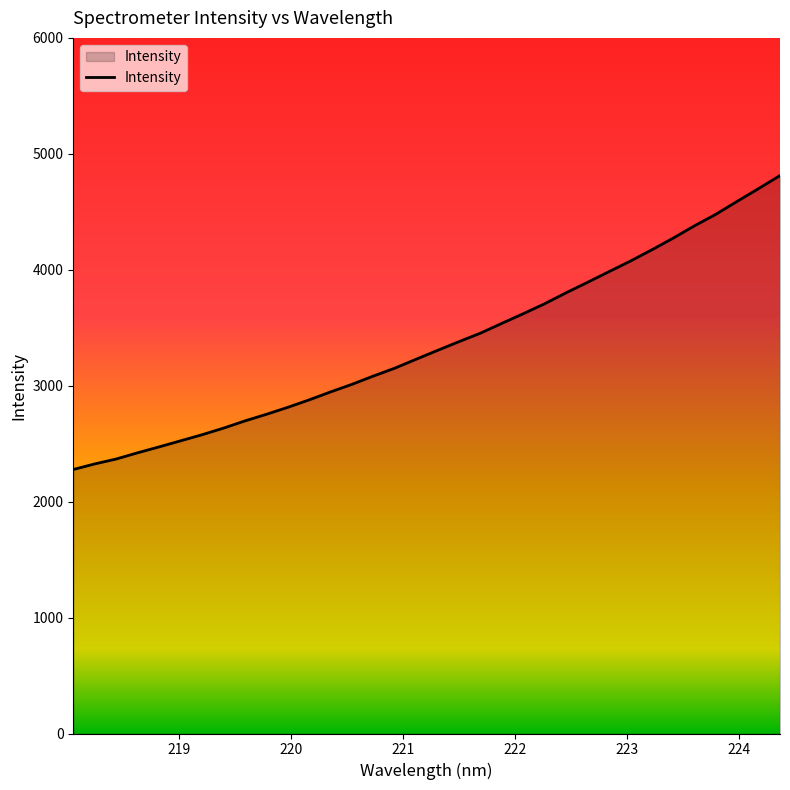

How many series are shown in this chart?

1